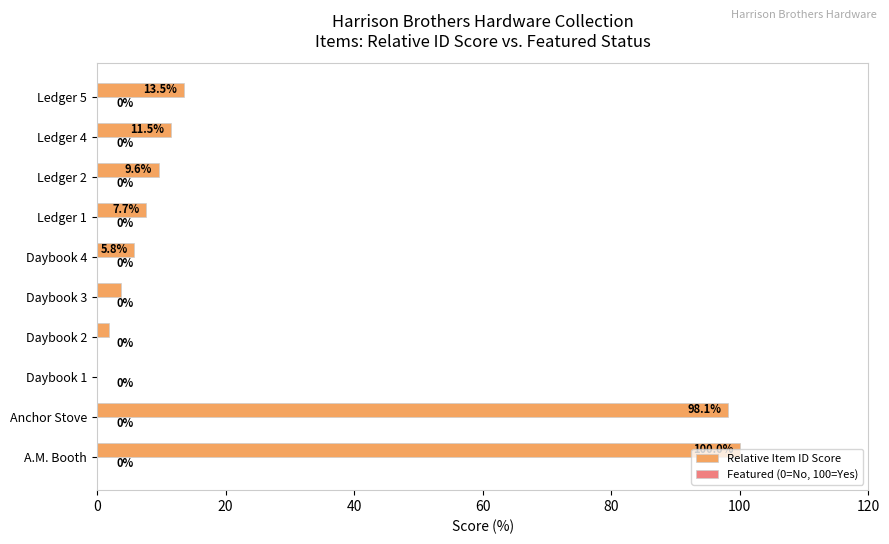

The value at Daybook 2 is 1.9. True or false?

True